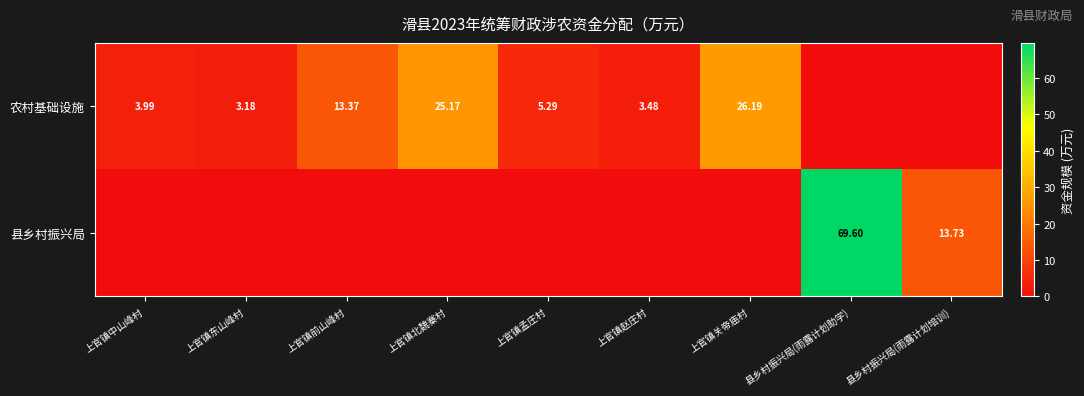

The 县乡村振兴局 series shows 26.0 at 上官镇关帝庙村. True or false?

False